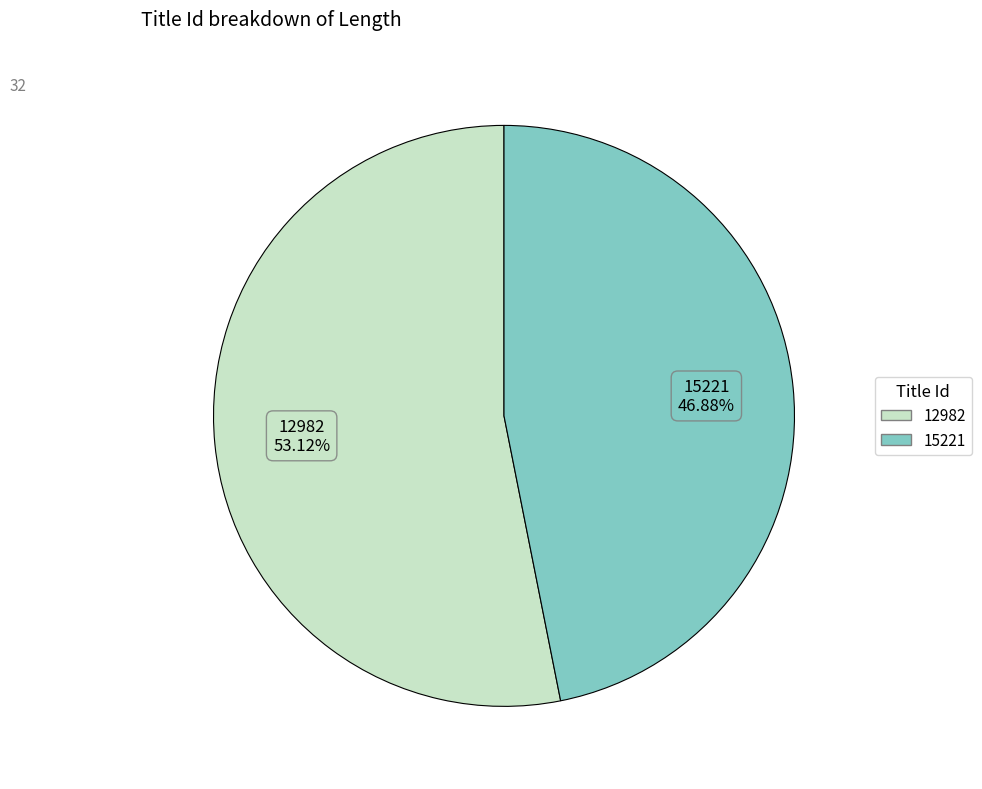

How many slices are in this pie chart?

2